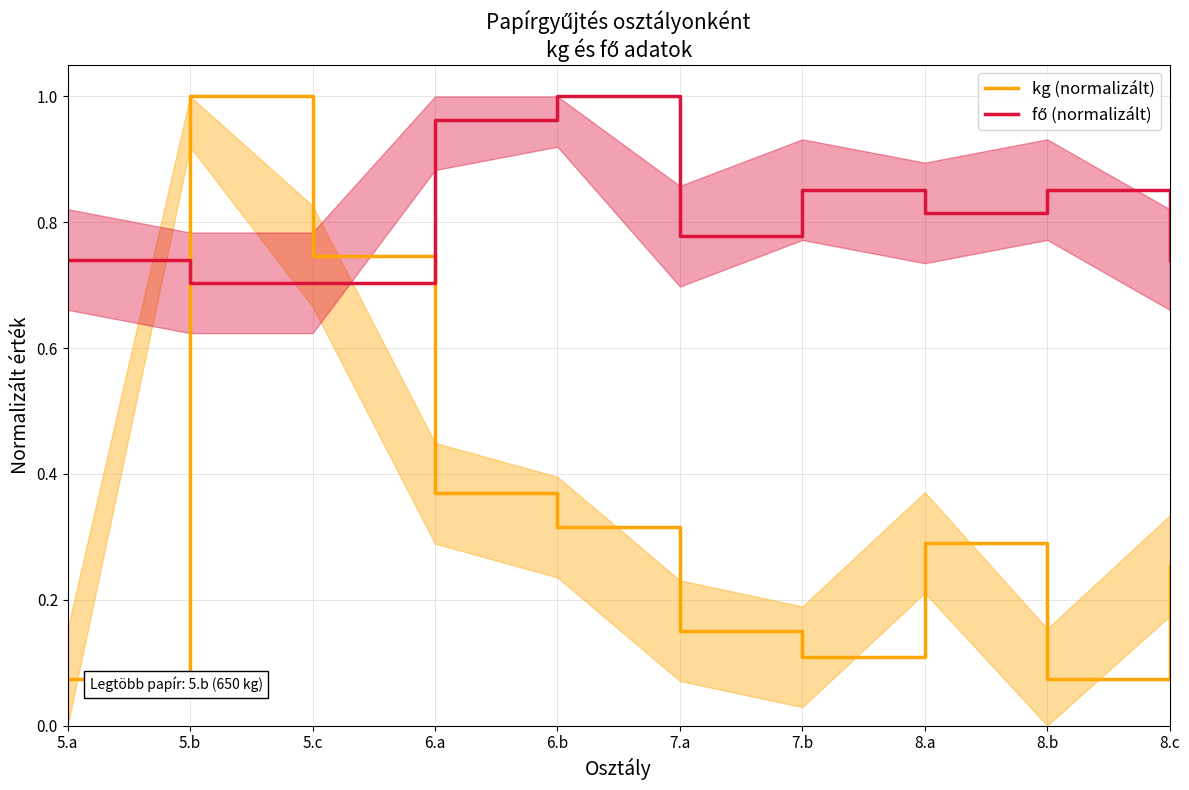

At which category is the sum across all series the highest?

5.b